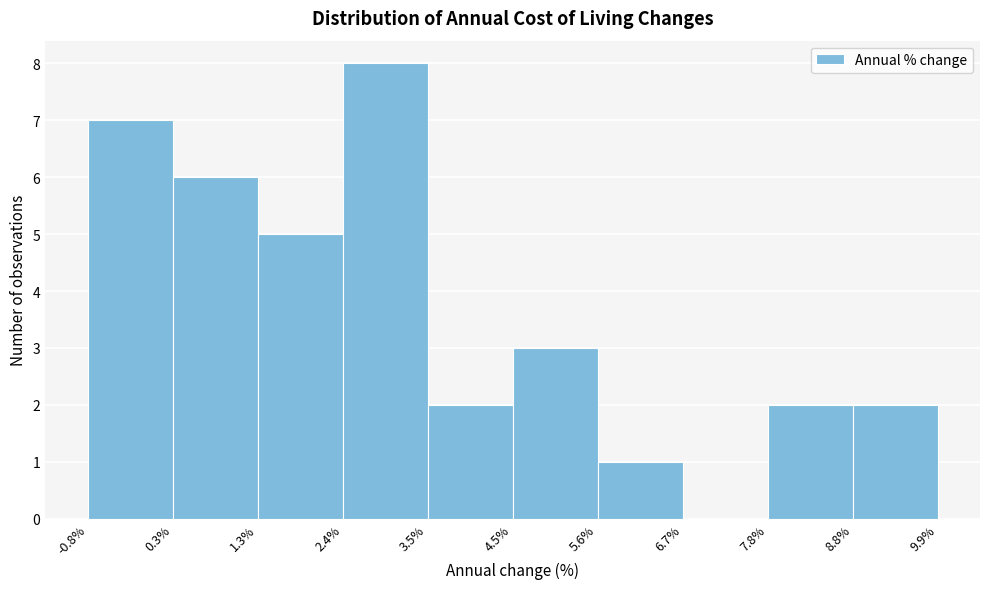

What is the height of the bar covering 4.5% to 5.6% on the x-axis? The values are not printed on the chart, so give them approximately, as read against the axis.

3